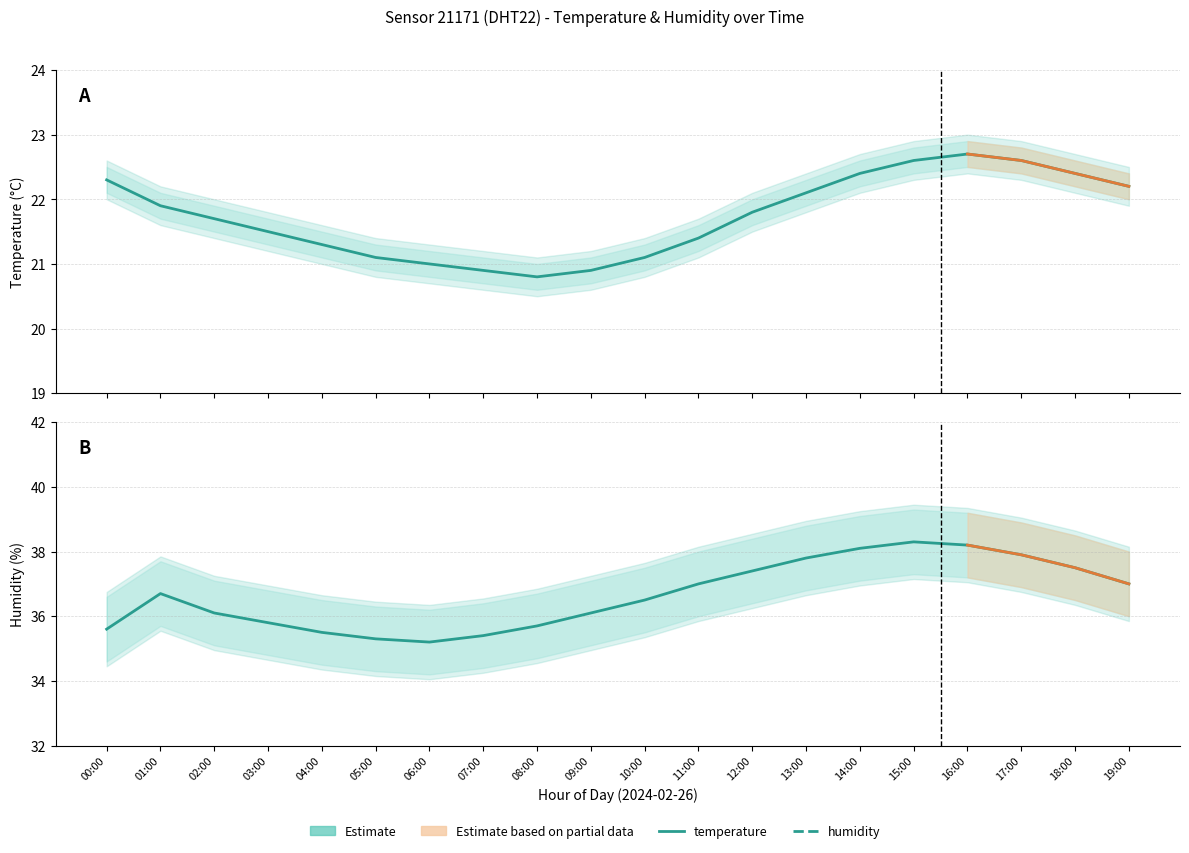

Reading right to left, what are all the values shown in this chart?

temperature: 22.2	22.4	22.6	22.7	22.6	22.4	22.1	21.8	21.4	21.1	20.9	20.8	20.9	21.0	21.1	21.3	21.5	21.7	21.9	22.3
humidity: 37.0	37.5	37.9	38.2	38.3	38.1	37.8	37.4	37.0	36.5	36.1	35.7	35.4	35.2	35.3	35.5	35.8	36.1	36.7	35.6